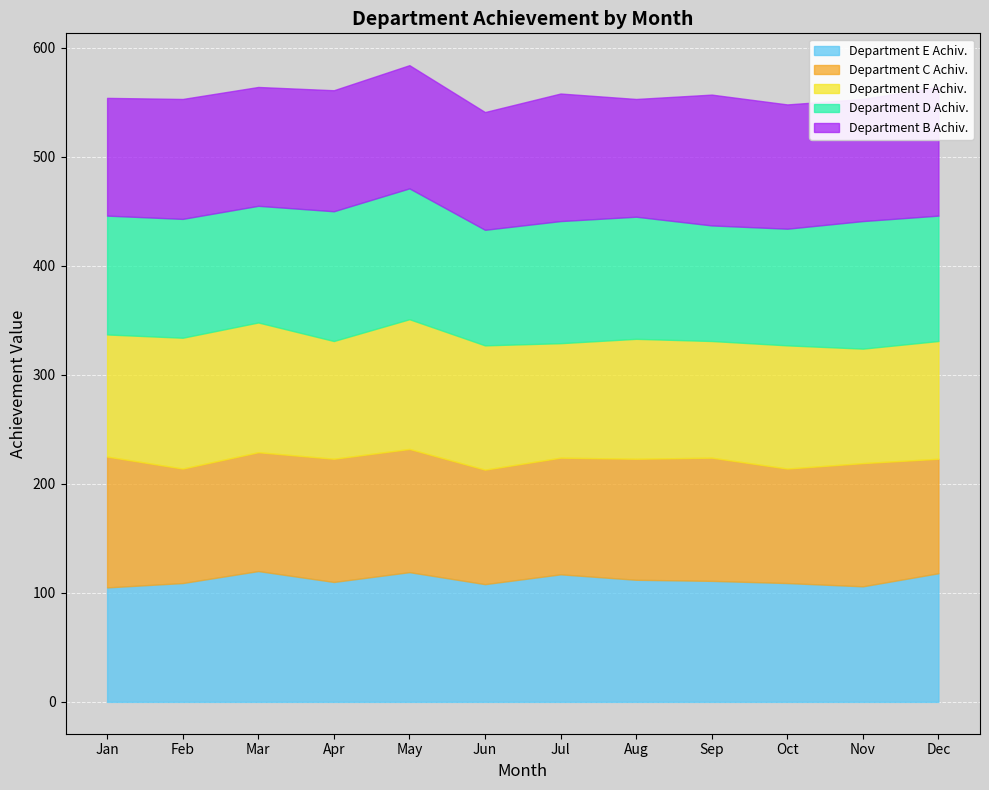

Where is Department D Achiv. nearest to the value 113?

Jul